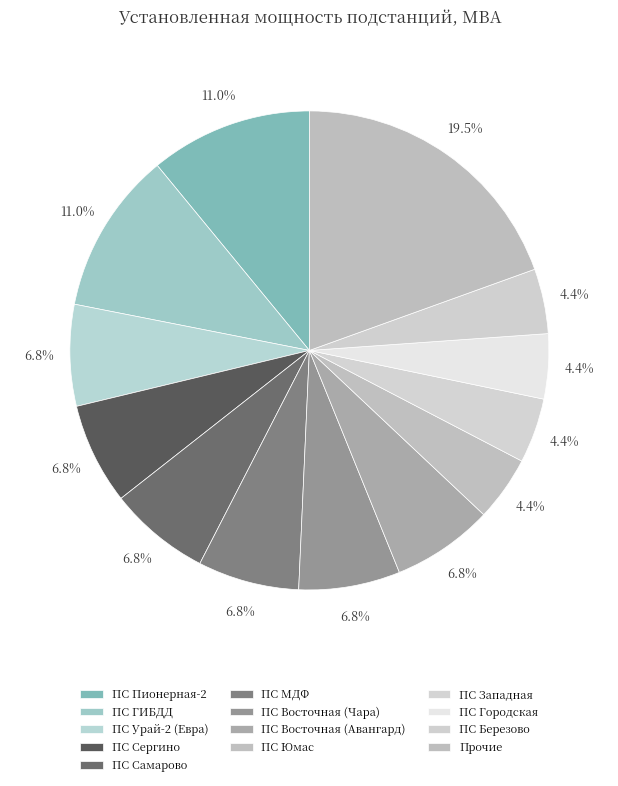

Which slice is the largest?

Прочие